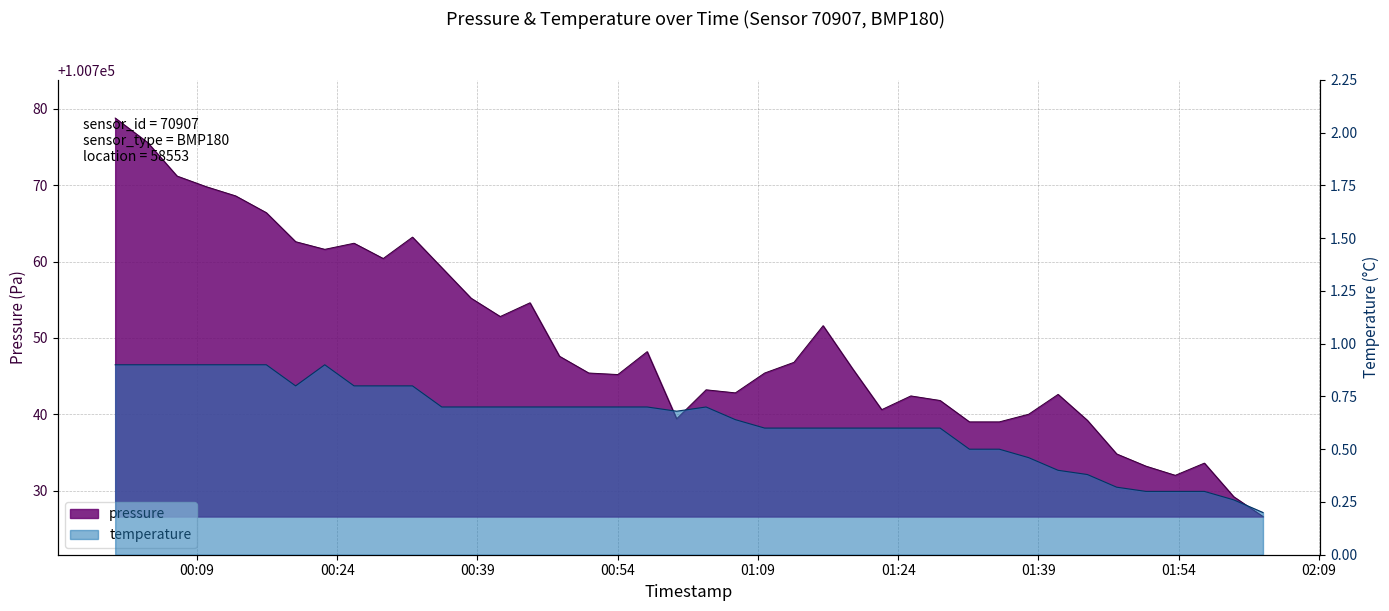

List the series in order of their overall mean, lowest first.

temperature, pressure